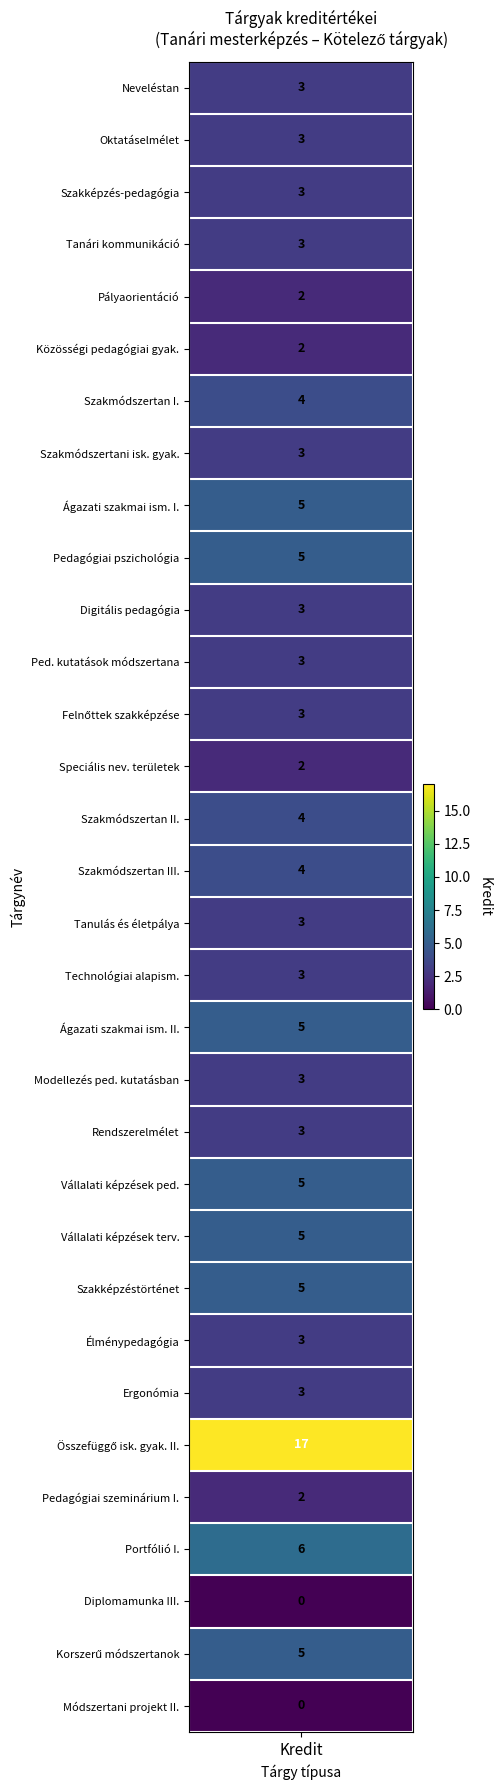

Rank the categories by value from highest to lowest.

26, 28, 8, 9, 18, 21, 22, 23, 30, 6, 14, 15, 0, 1, 2, 3, 7, 10, 11, 12, 16, 17, 19, 20, 24, 25, 4, 5, 13, 27, 29, 31